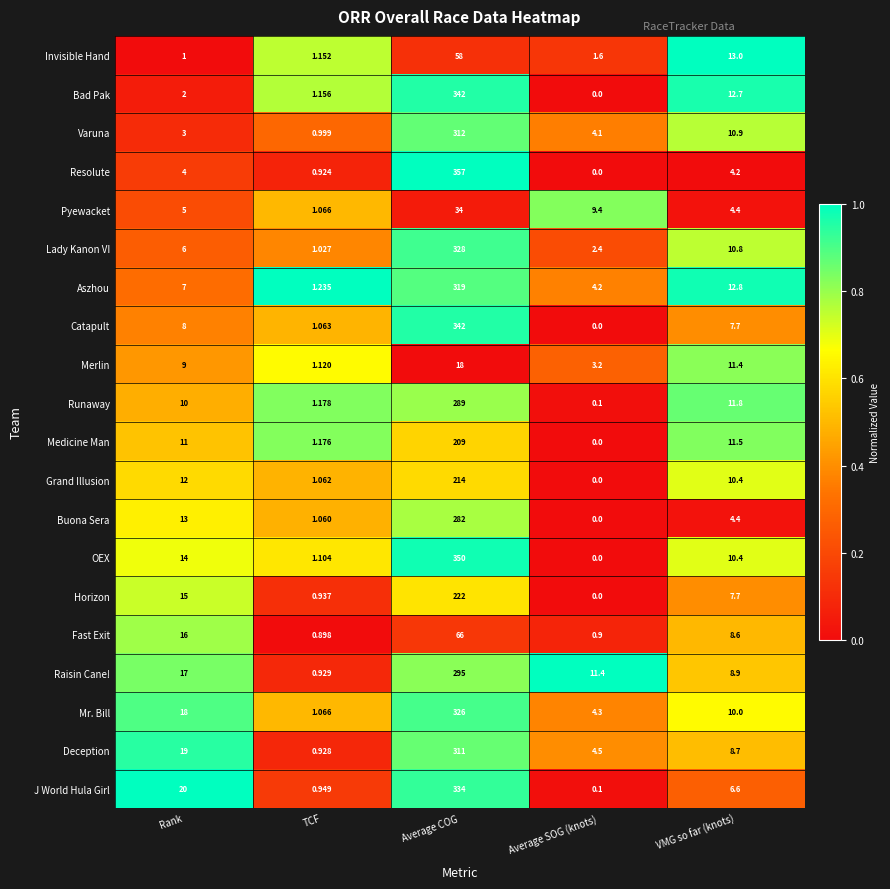

At which label is Raisin Cane! closest to 147?

Rank